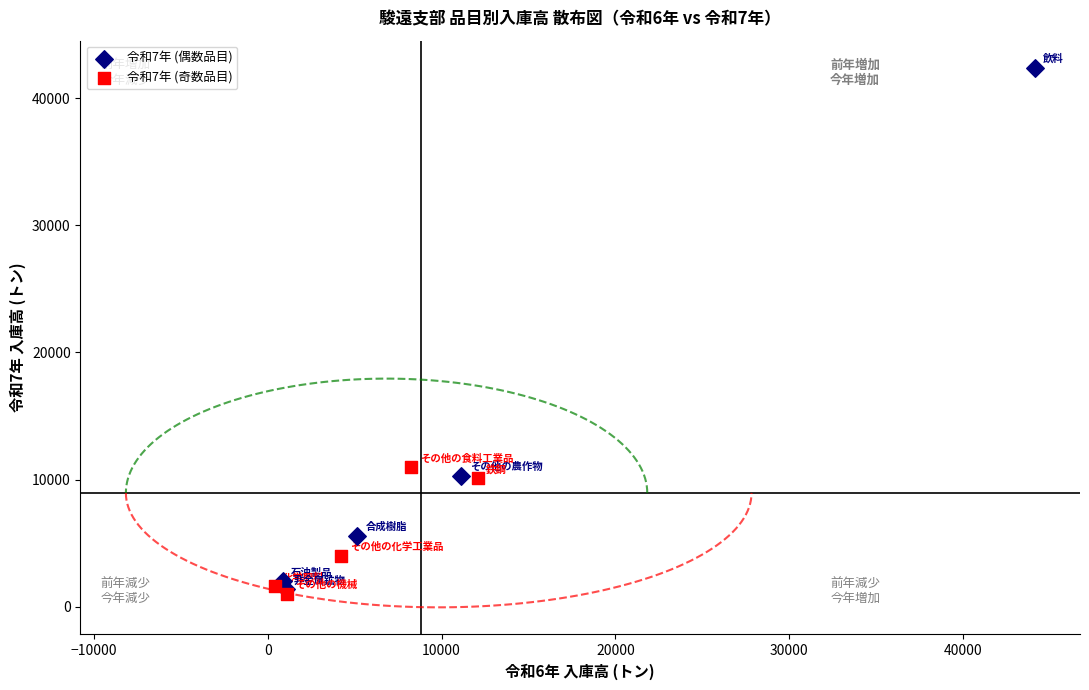

Which series reaches the maximum Y coordinate?

令和7年 (偶数品目)